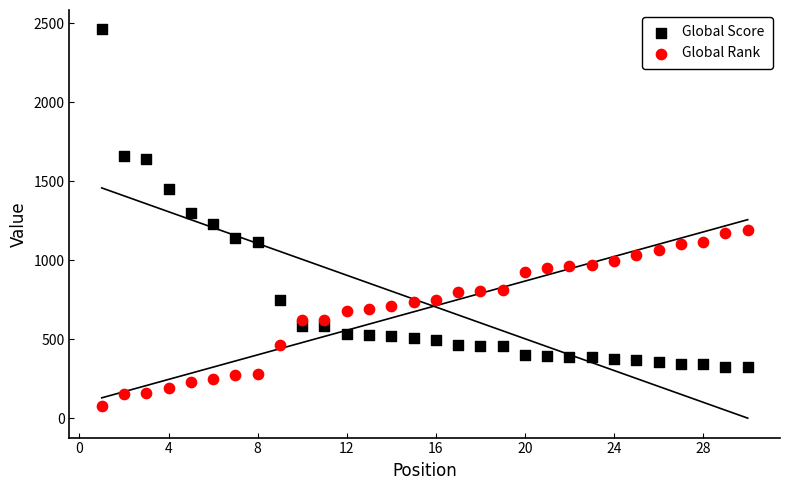

What are all the series names shown in the legend?

Global Score, Global Rank